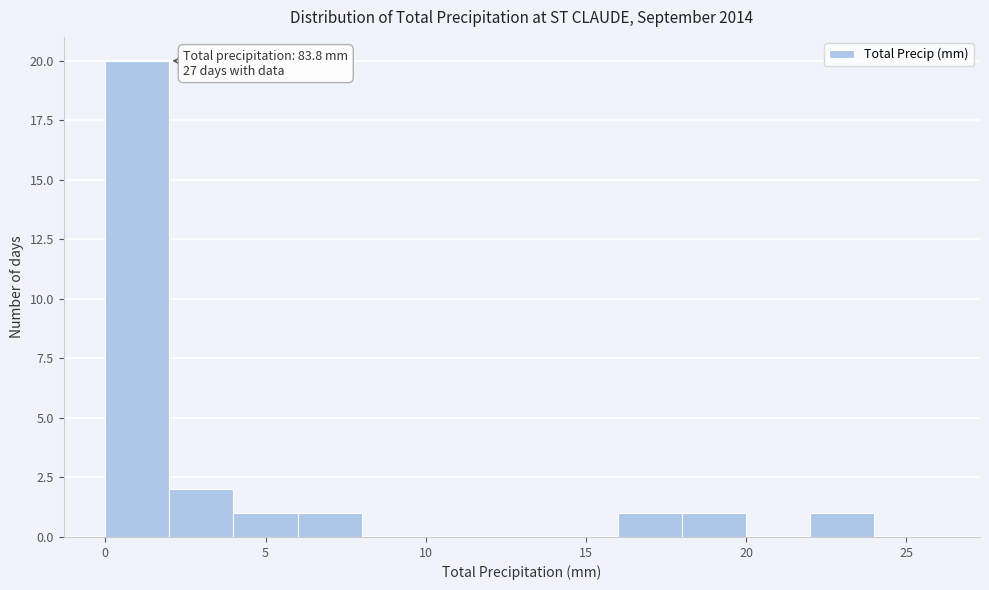

Which range on the x-axis has the tallest bar?

0 to 2